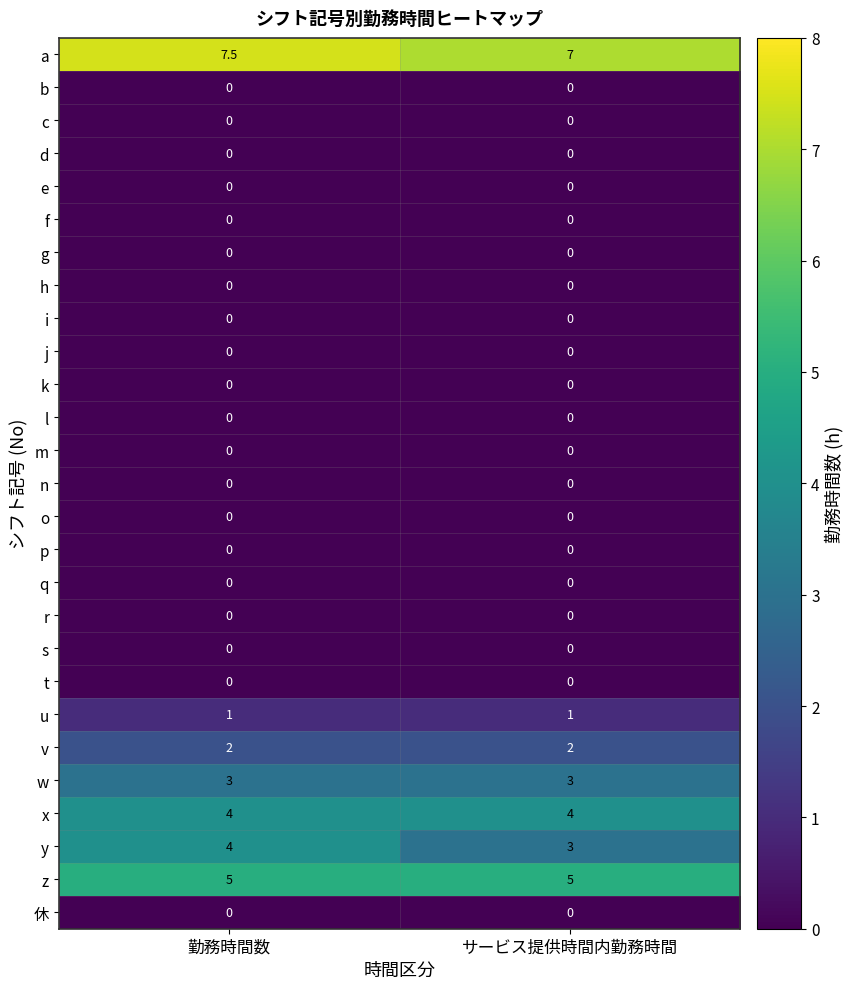

At how many categories does at least one series exceed 3?

2